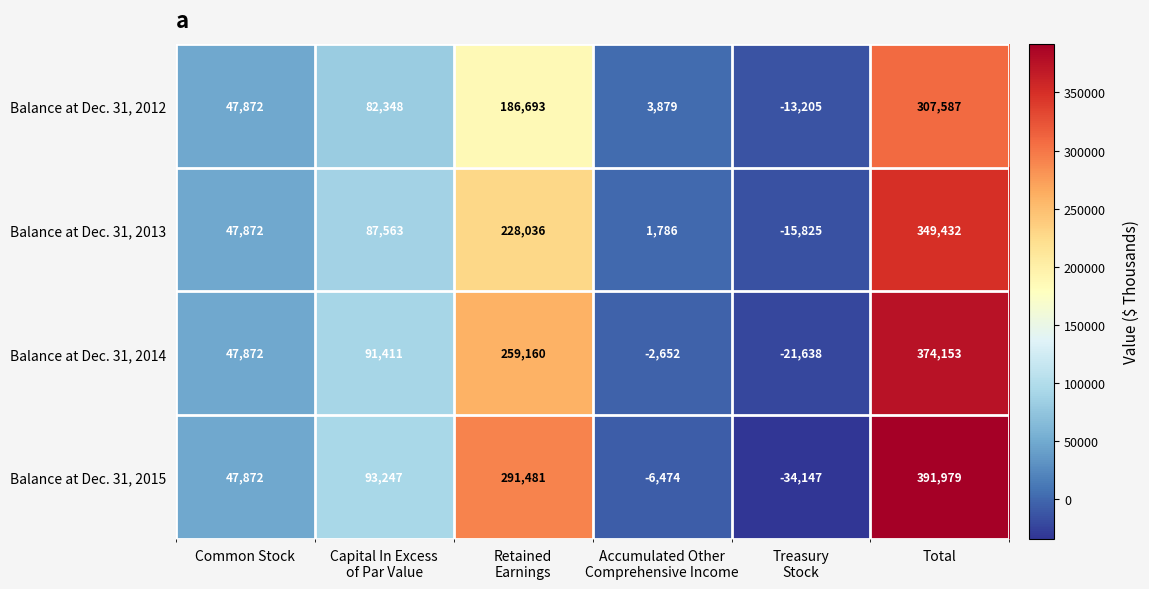

How many distinct data groups are displayed?

4